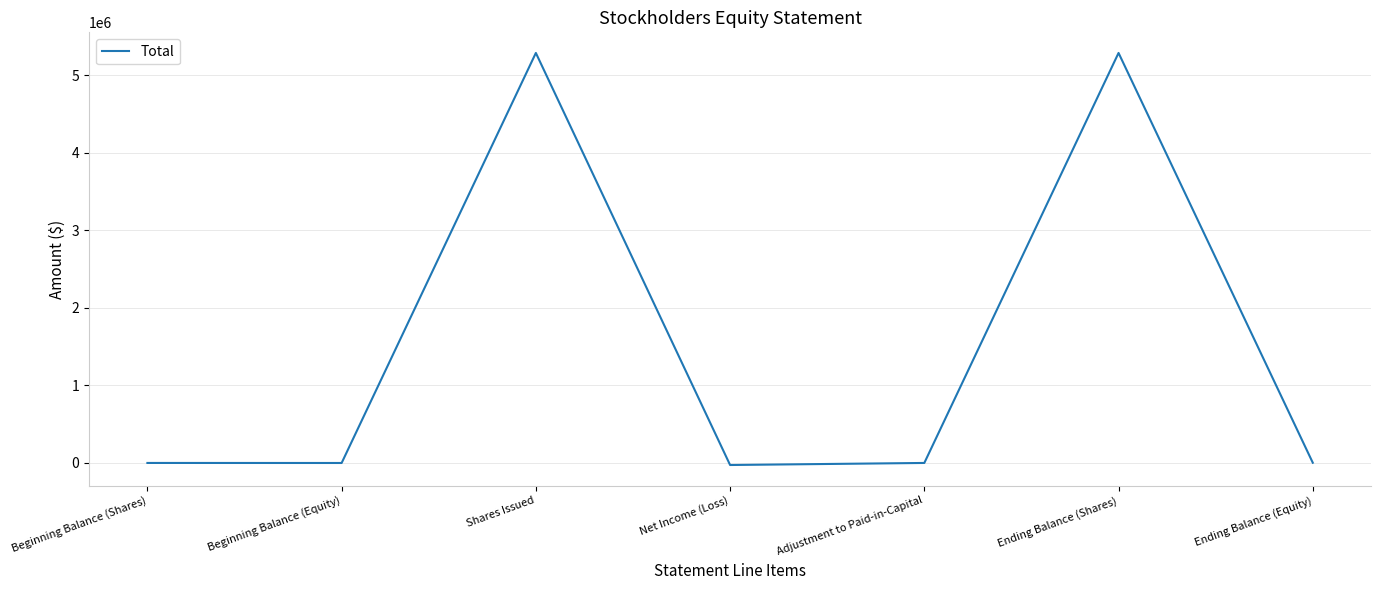

How many interior local peaks (higher than both neighbors) does the data have?

2